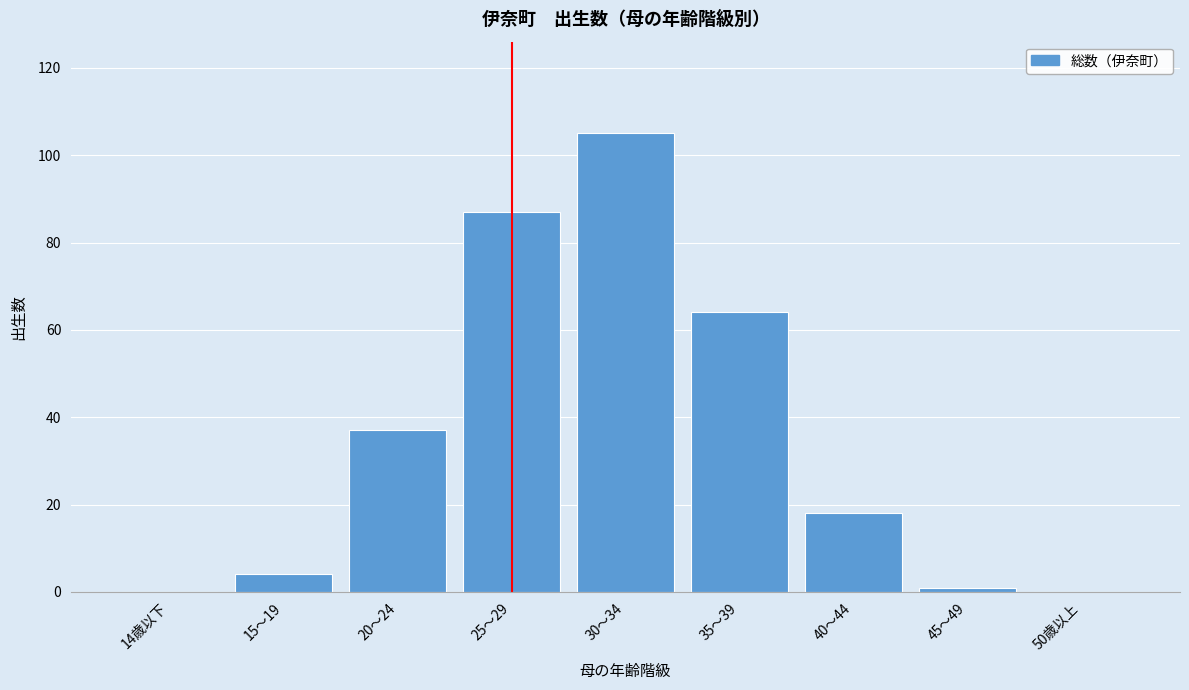

Reading left to right, what are all the values shown in this chart?

14歳以下=0	15～19=4	20～24=37	25～29=87	30～34=105	35～39=64	40～44=18	45～49=1	50歳以上=0